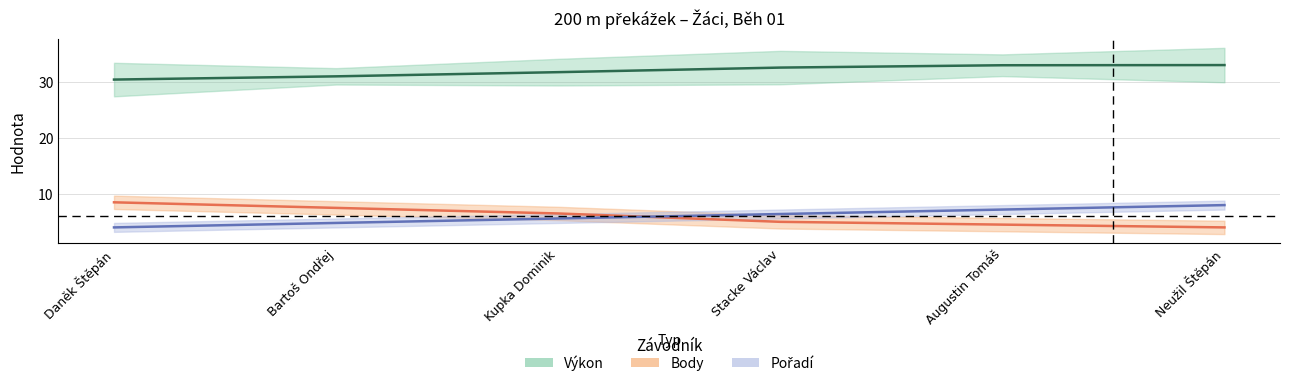

What is the spread (max minus min) of values at Bartoš Ondřej?

26.3